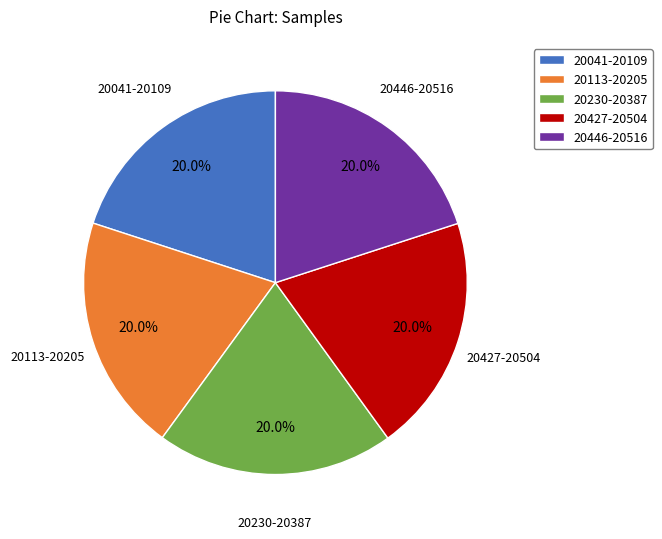

Combined, what portion of the pie is 20113-20205 and 20041-20109?

40.0%